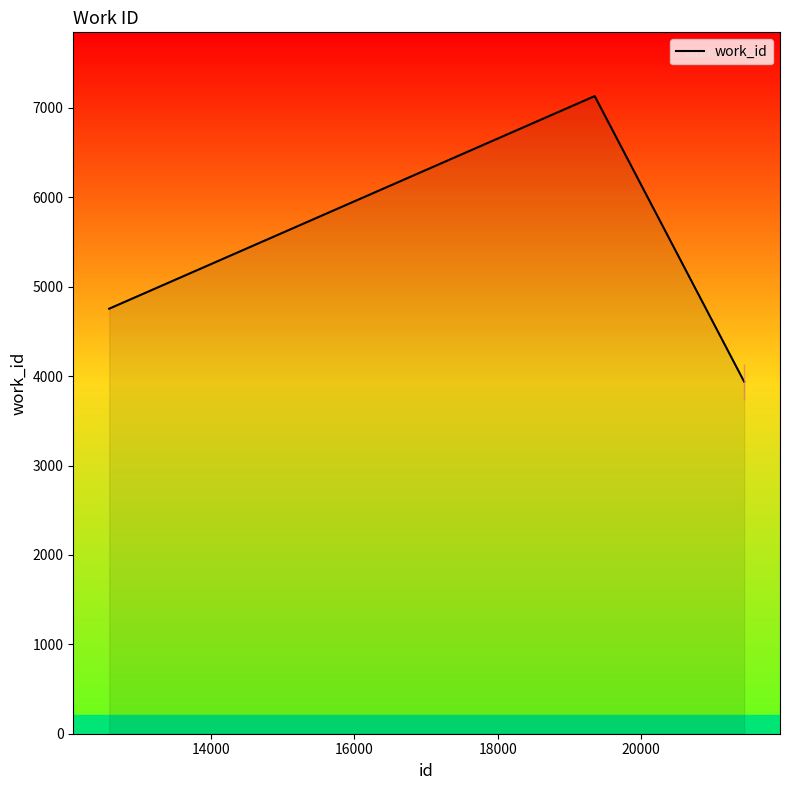

What is the average value?

5275